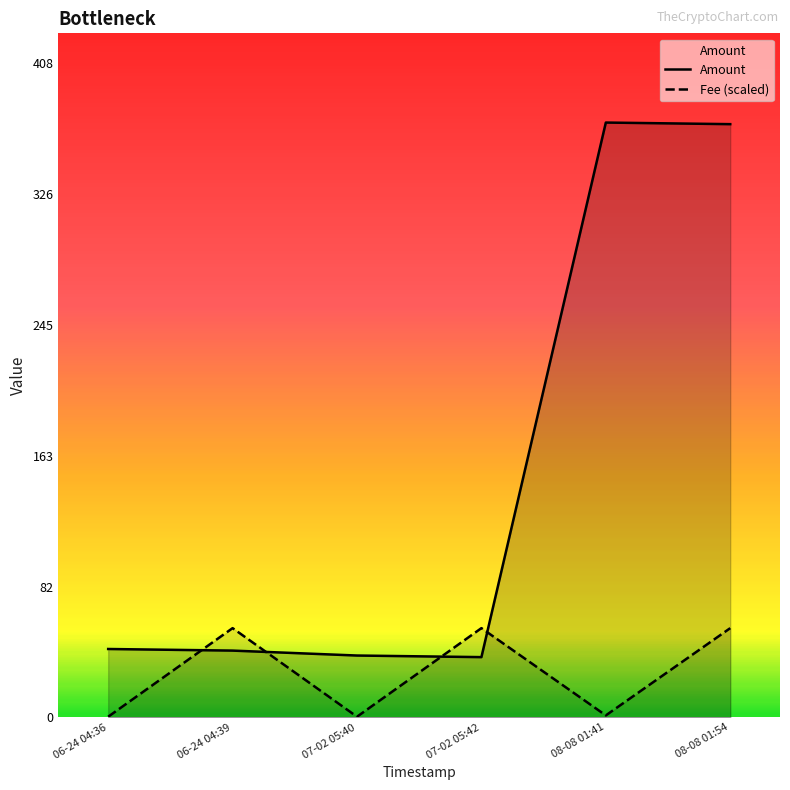

Count the number of data series in this chart.

2